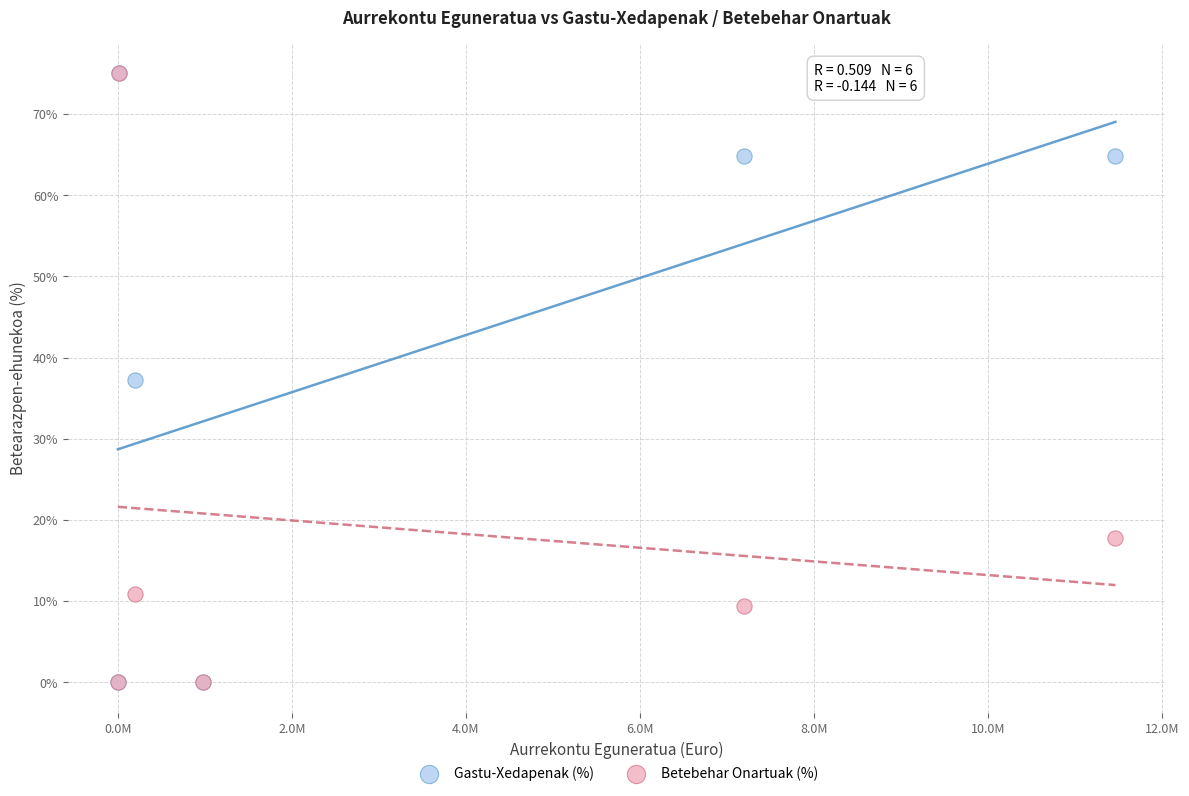

What are all the series names shown in the legend?

Gastu-Xedapenak (%), Betebehar Onartuak (%)